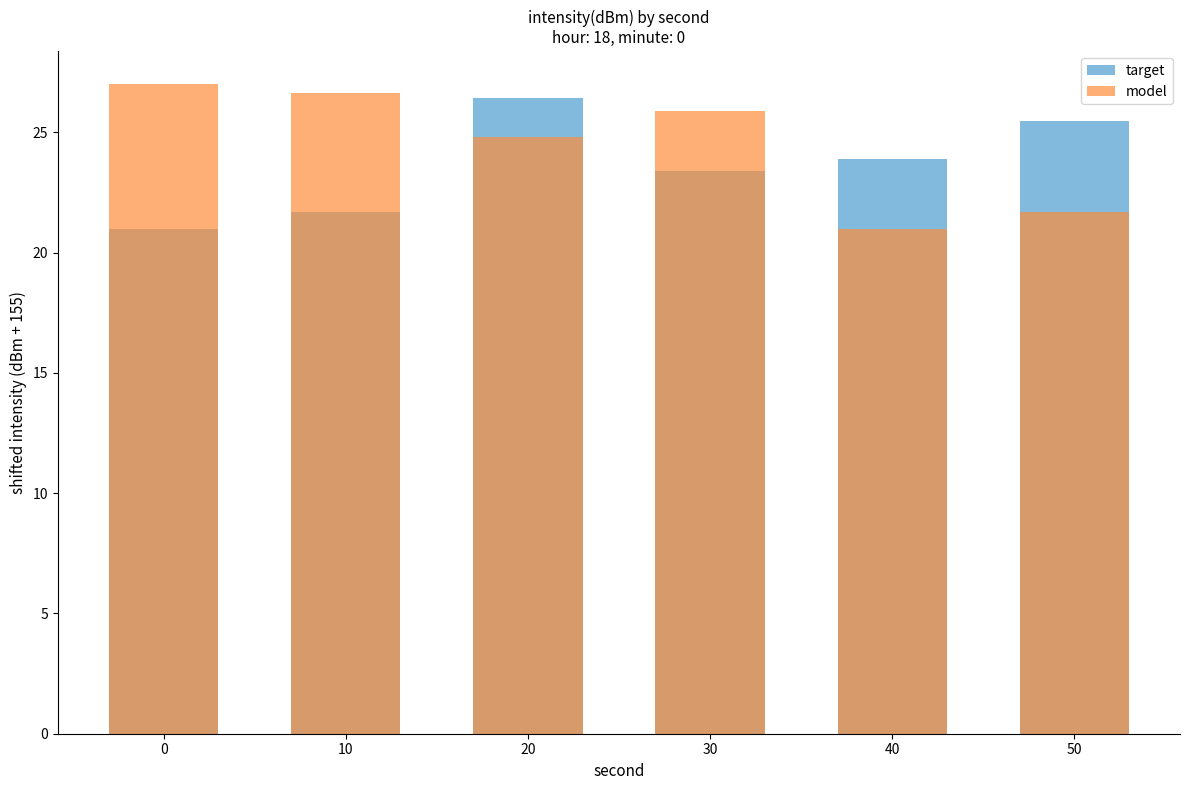

Rank the series by their maximum value, from lowest to highest.

target, model